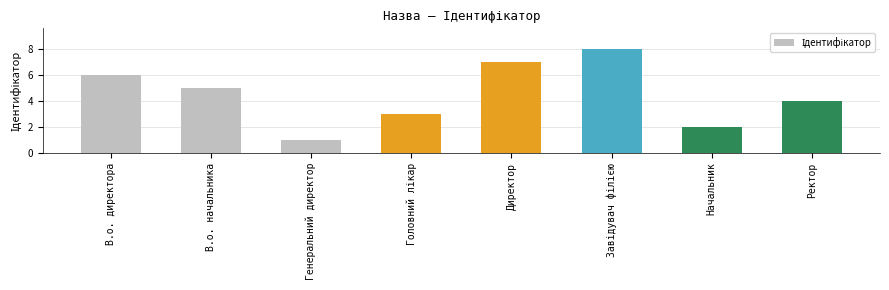

Reading left to right, transcribe all the data shown in this chart.

6	5	1	3	7	8	2	4